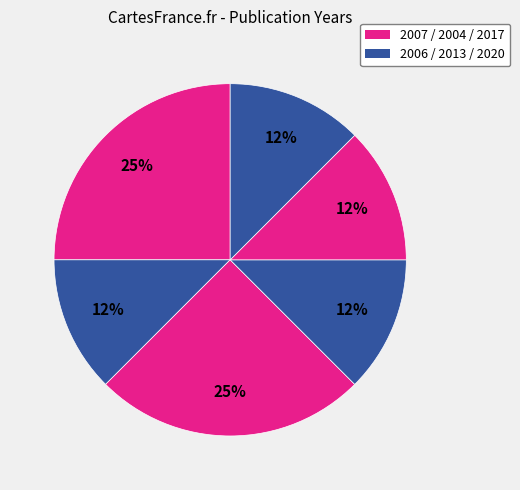

Which category has the smallest portion of the pie?

2006